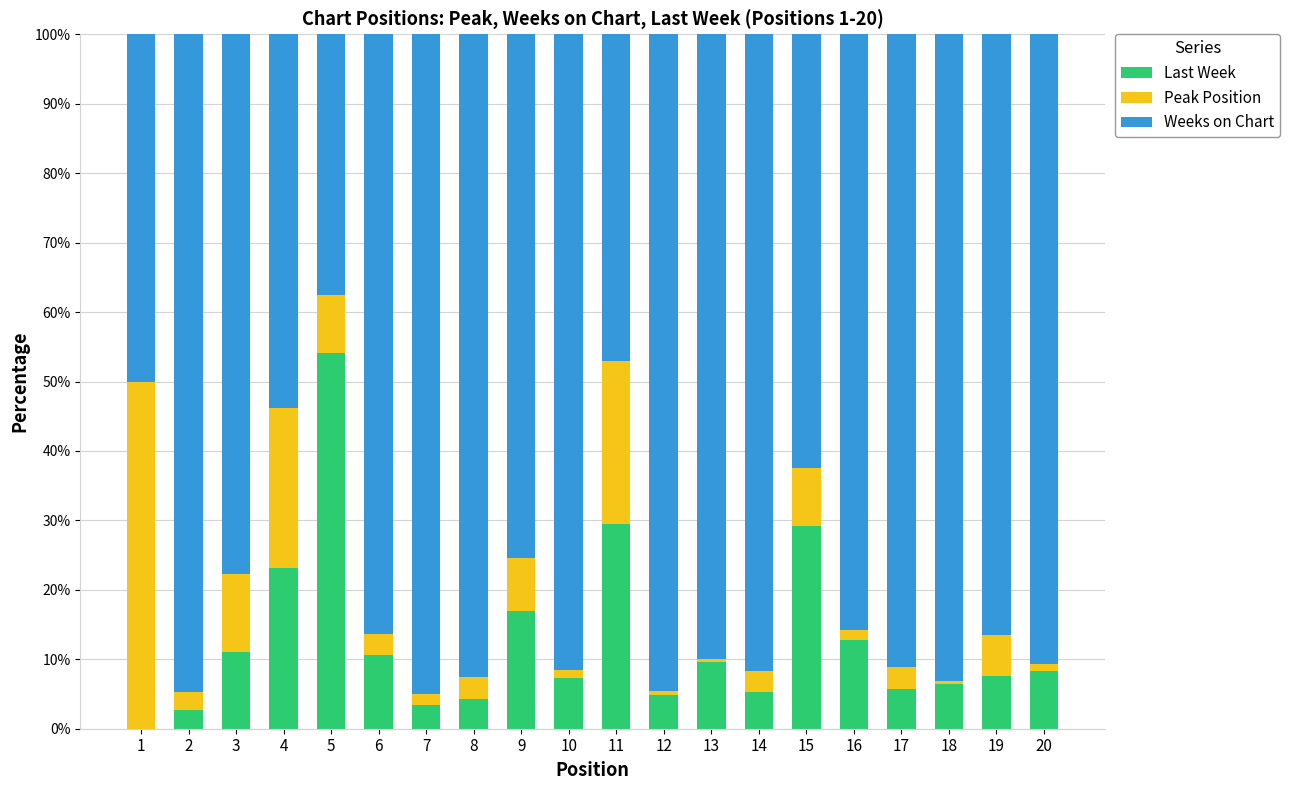

Is it true that Last Week equals 6.4 at 18?

True